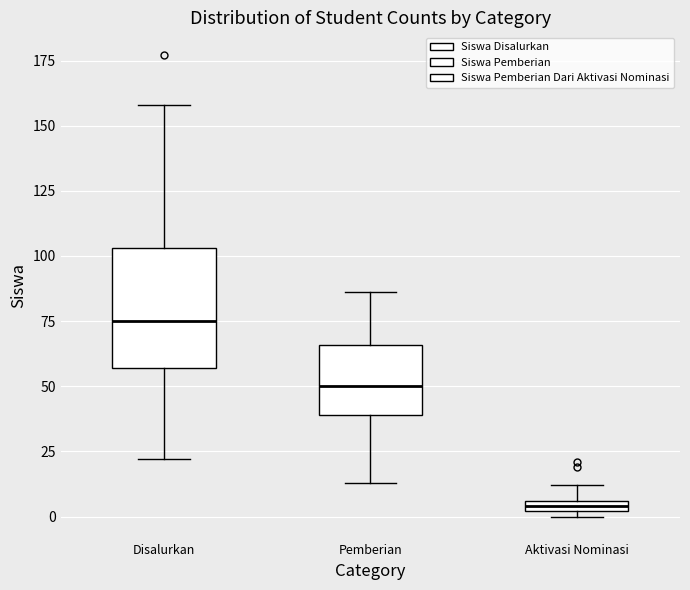

Which box's median line is the highest?

Disalurkan